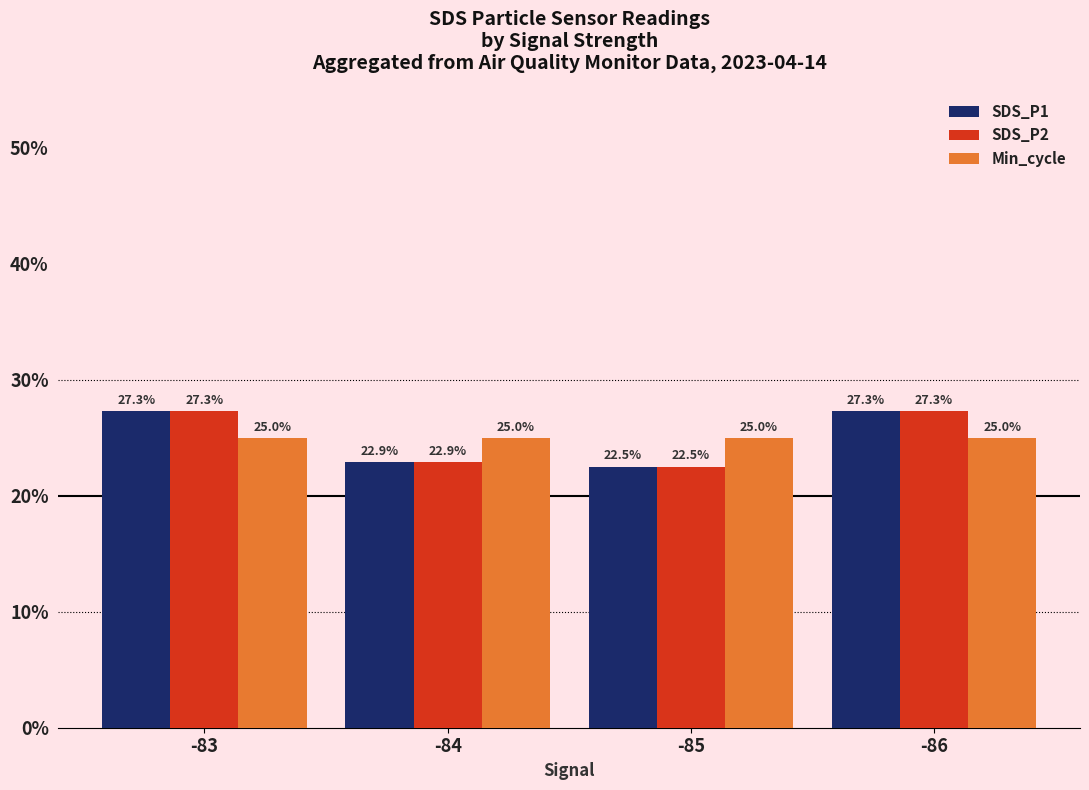

What is the sum of all SDS_P2 values?

100.0